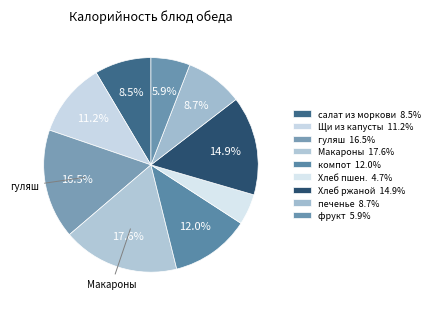

Is there any slice that represents more than half of the pie?

No